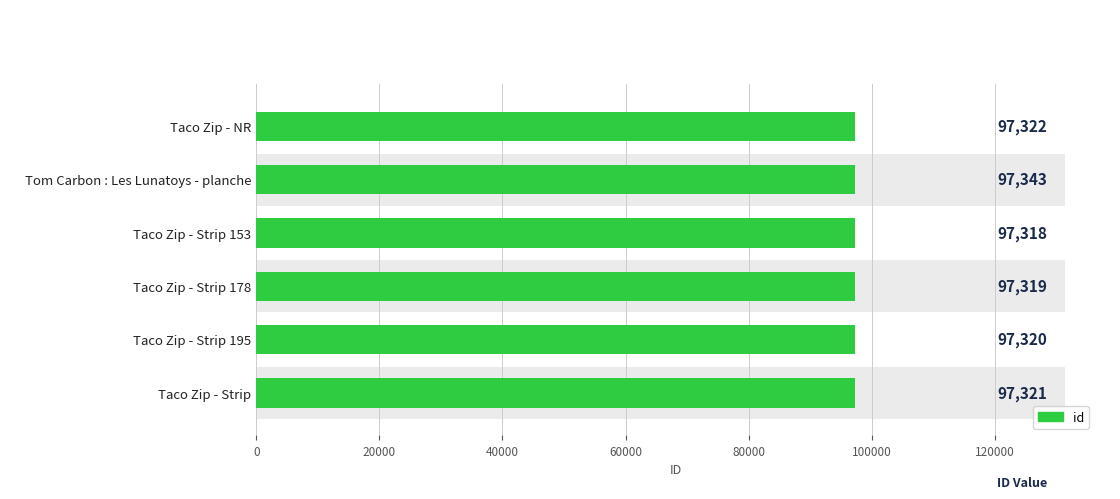

Does the chart contain stacked bars?

No